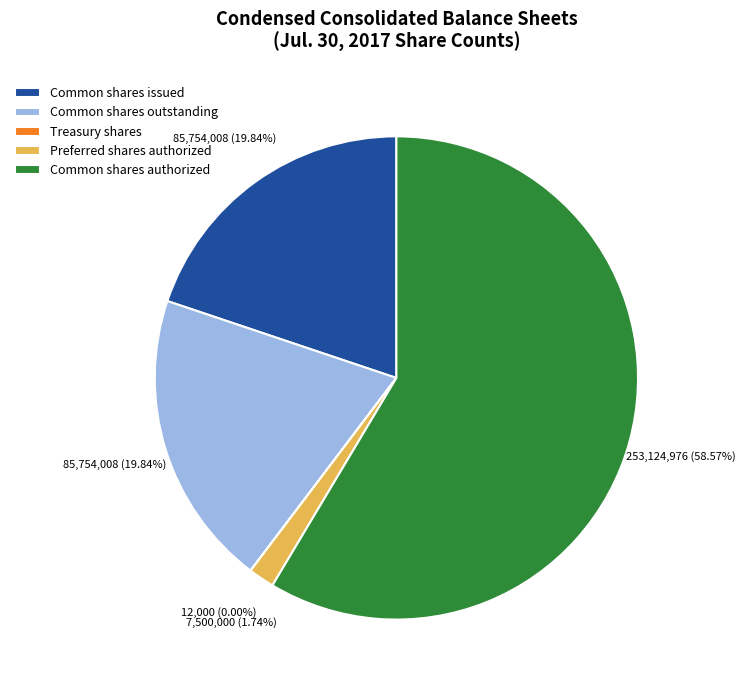

Which slice is the largest?

Common shares authorized